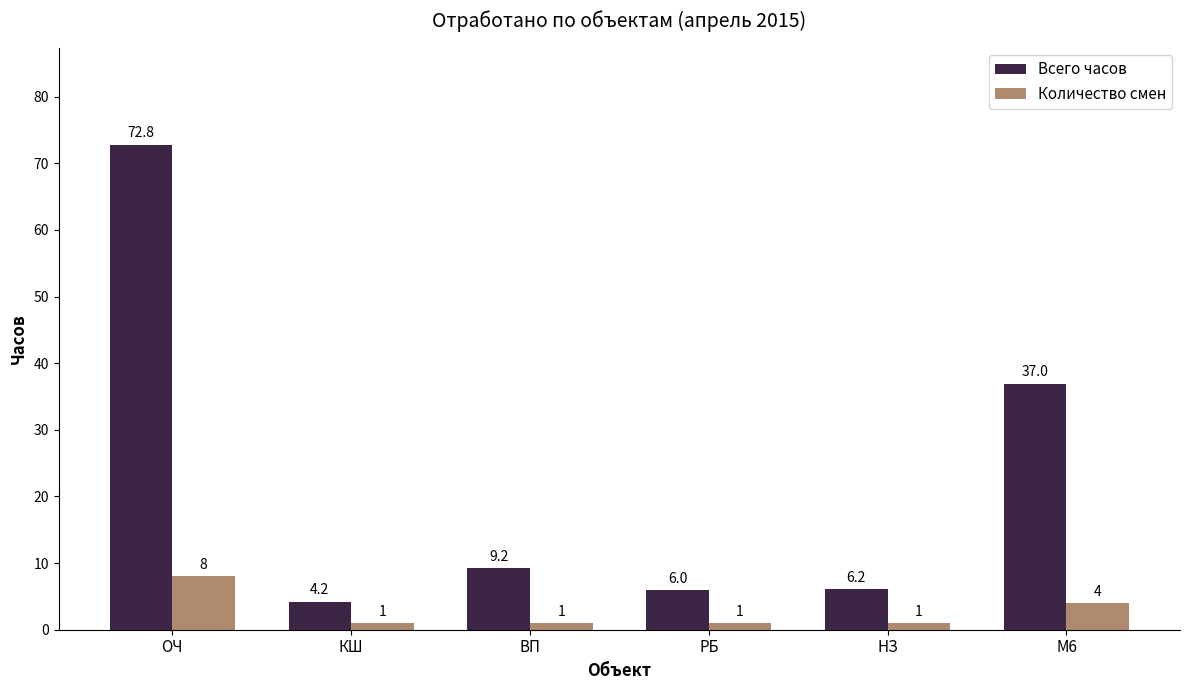

Rank the series by their maximum value, from highest to lowest.

Всего часов, Количество смен